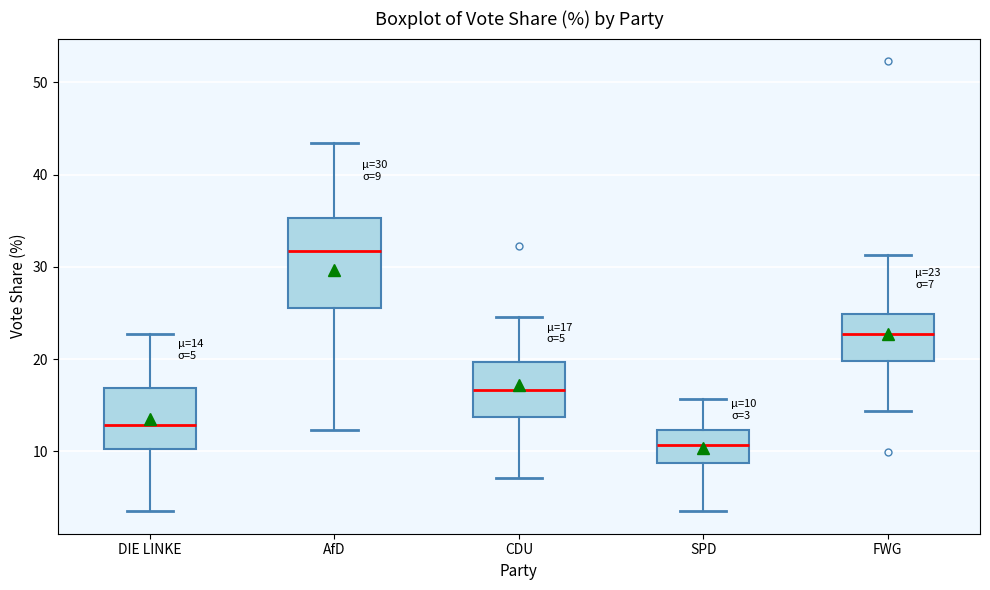

Which box is the tallest, from its lower edge to its upper edge?

AfD